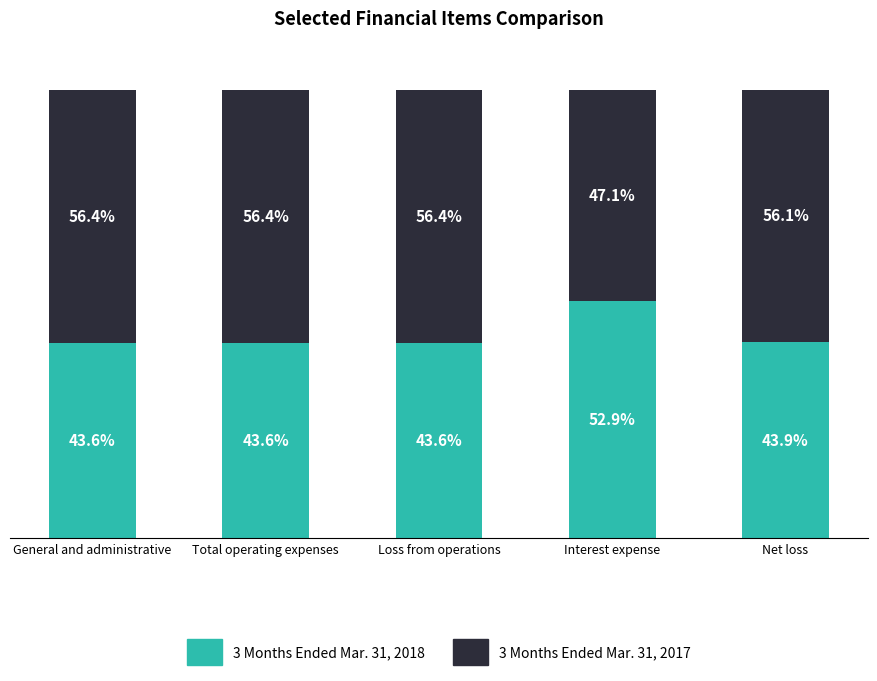

List the series in order of their peak value, lowest first.

3 Months Ended Mar. 31, 2018, 3 Months Ended Mar. 31, 2017